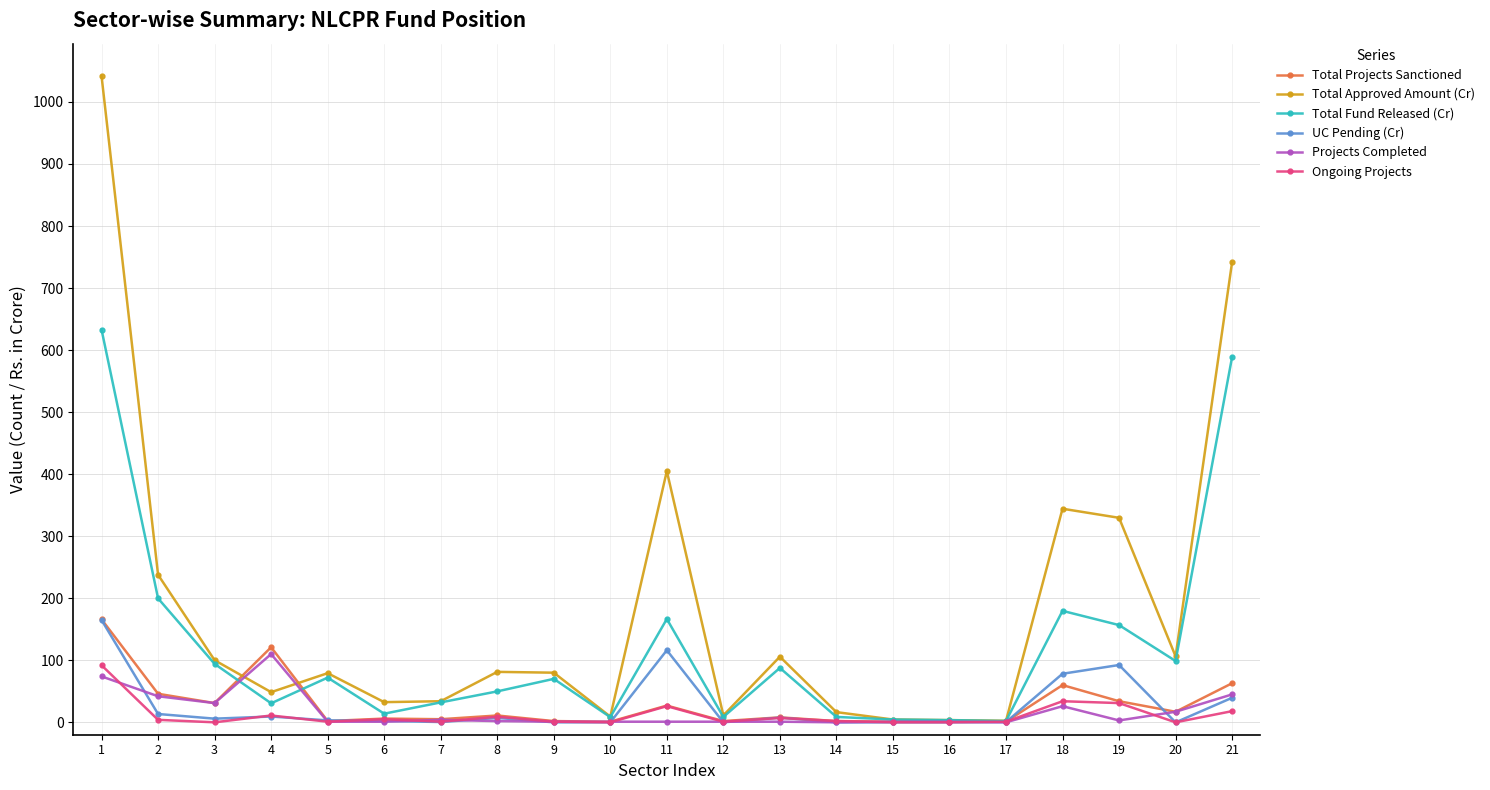

True or false: UC Pending (Cr) has more than 0 points higher than both neighbors.

True